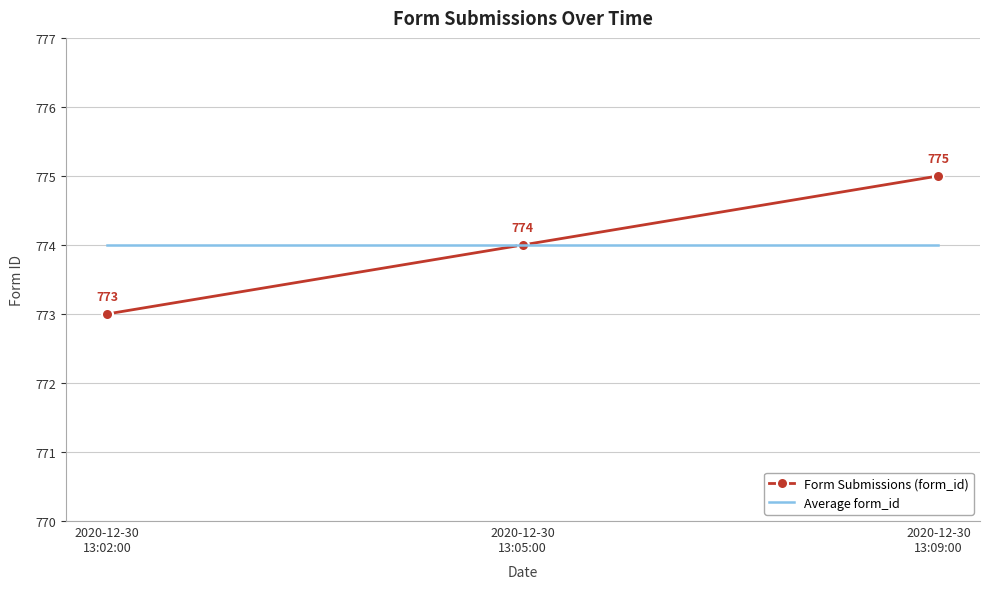

At which category is the sum across all series the highest?

2020-12-30
13:09:00